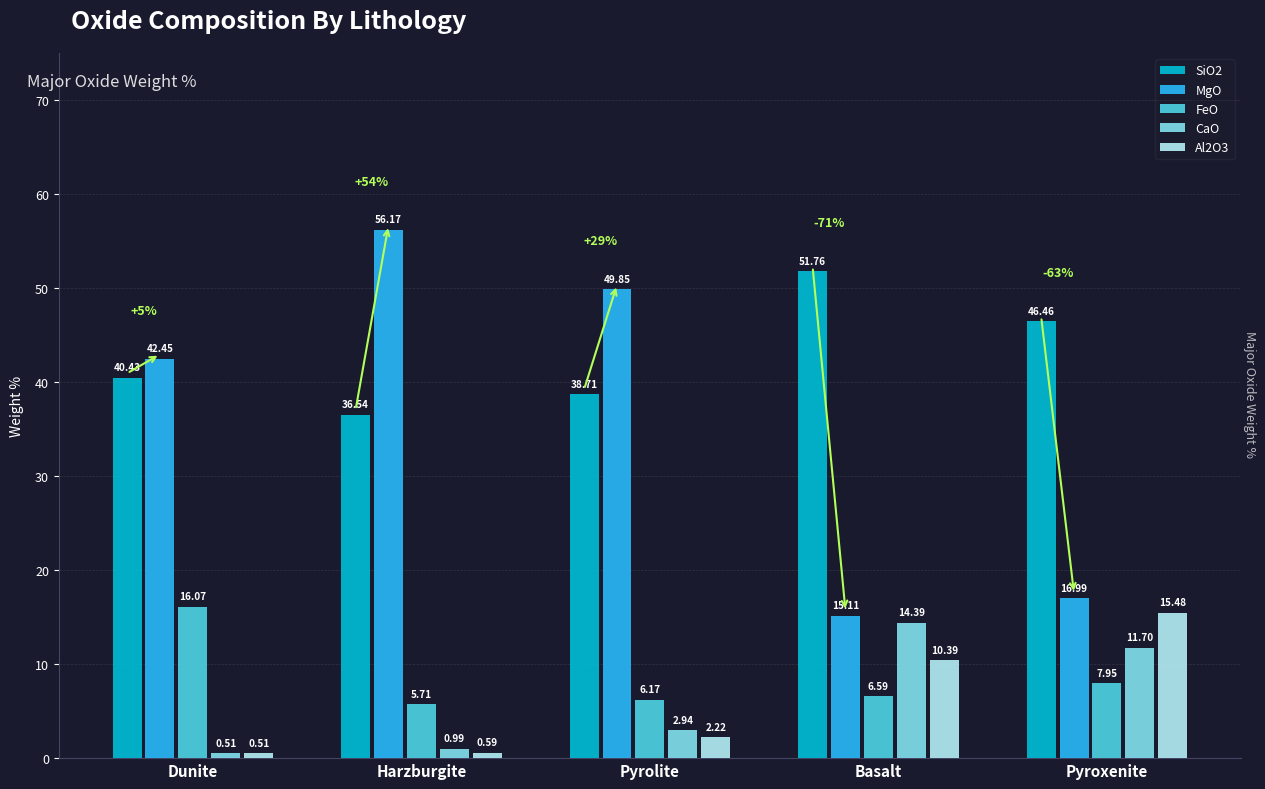

What is the difference between the FeO values at Dunite and Pyroxenite?

8.1